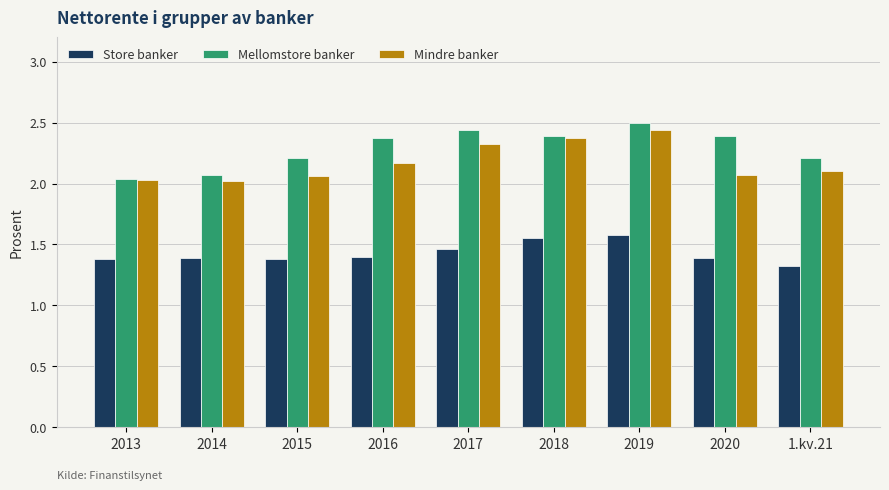

What is the difference between the Mindre banker values at 2018 and 2019?

0.1